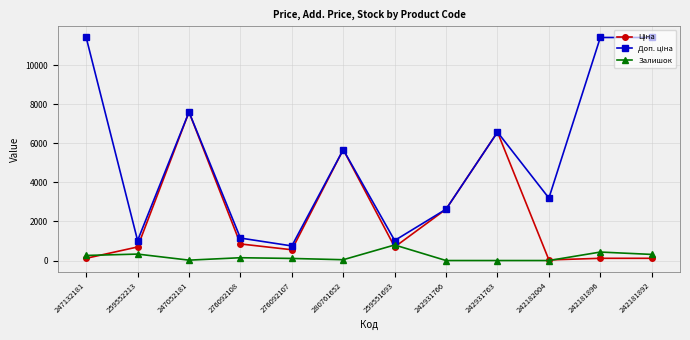

At which category is the sum across all series the highest?

247052181